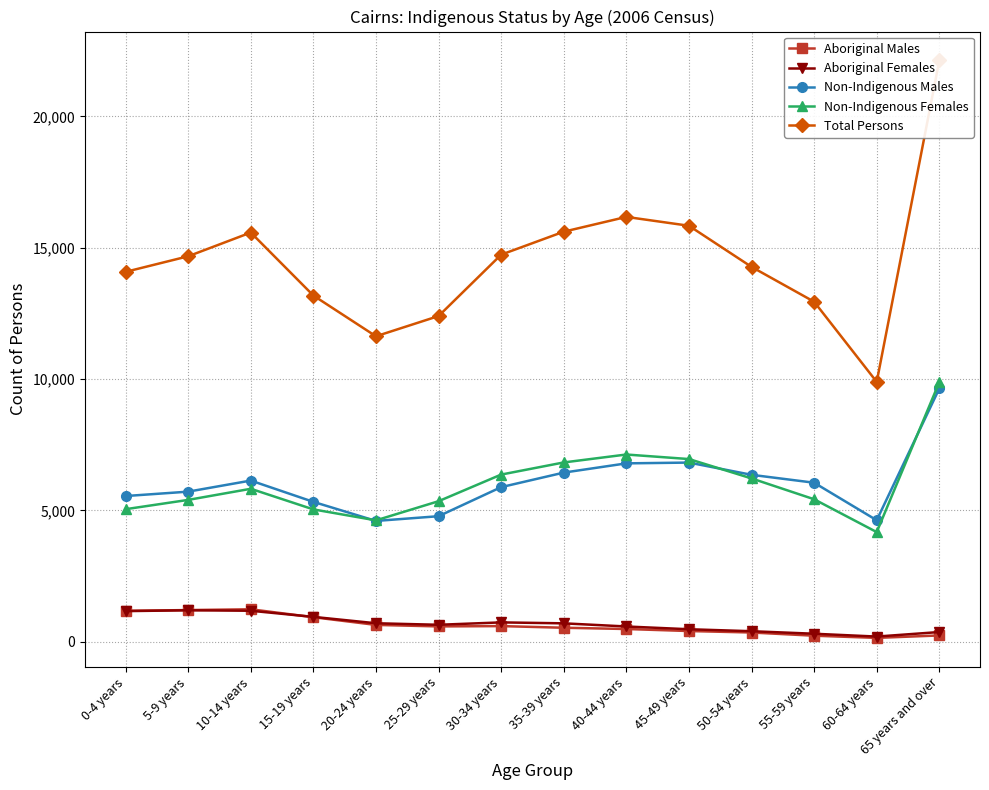

True or false: Aboriginal Males has a value of 143 at 60-64 years.

True